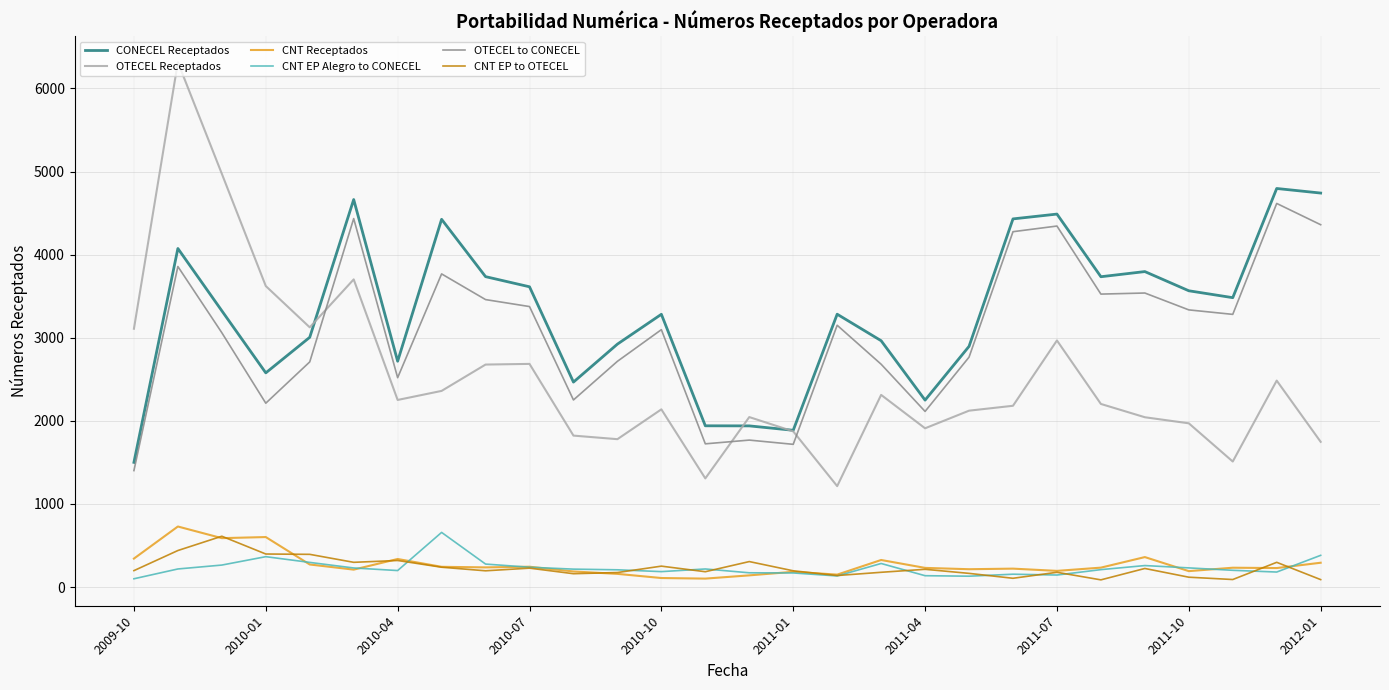

What is the maximum value shown in the chart?

6316